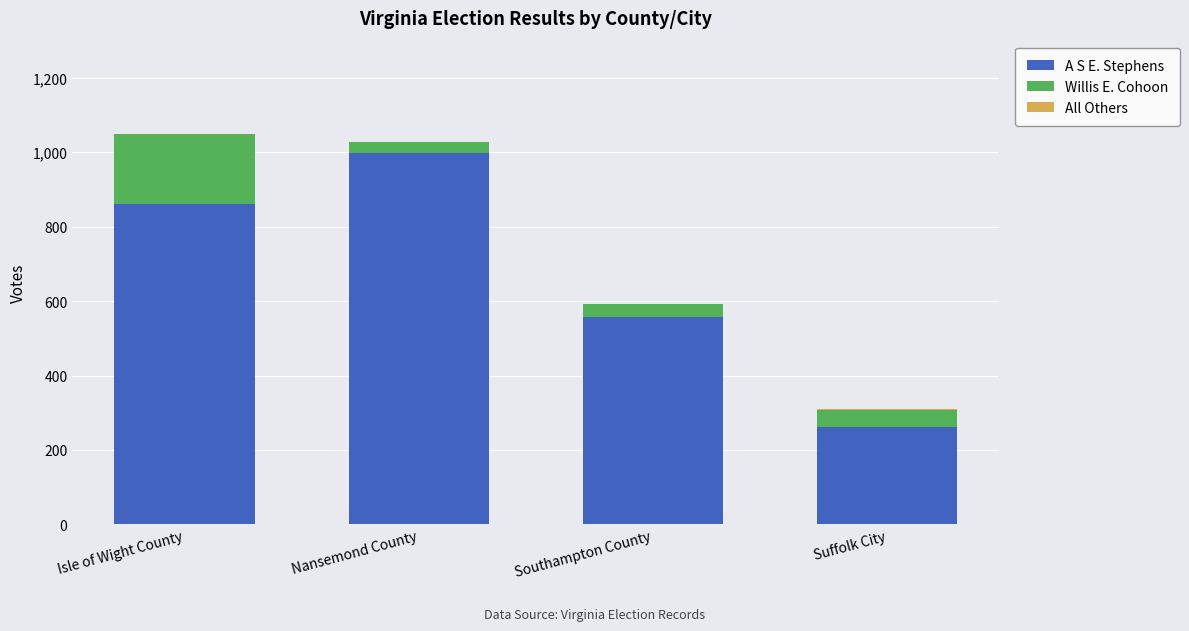

What is the sum of the A S E. Stephens values at Isle of Wight County and Nansemond County?

1861